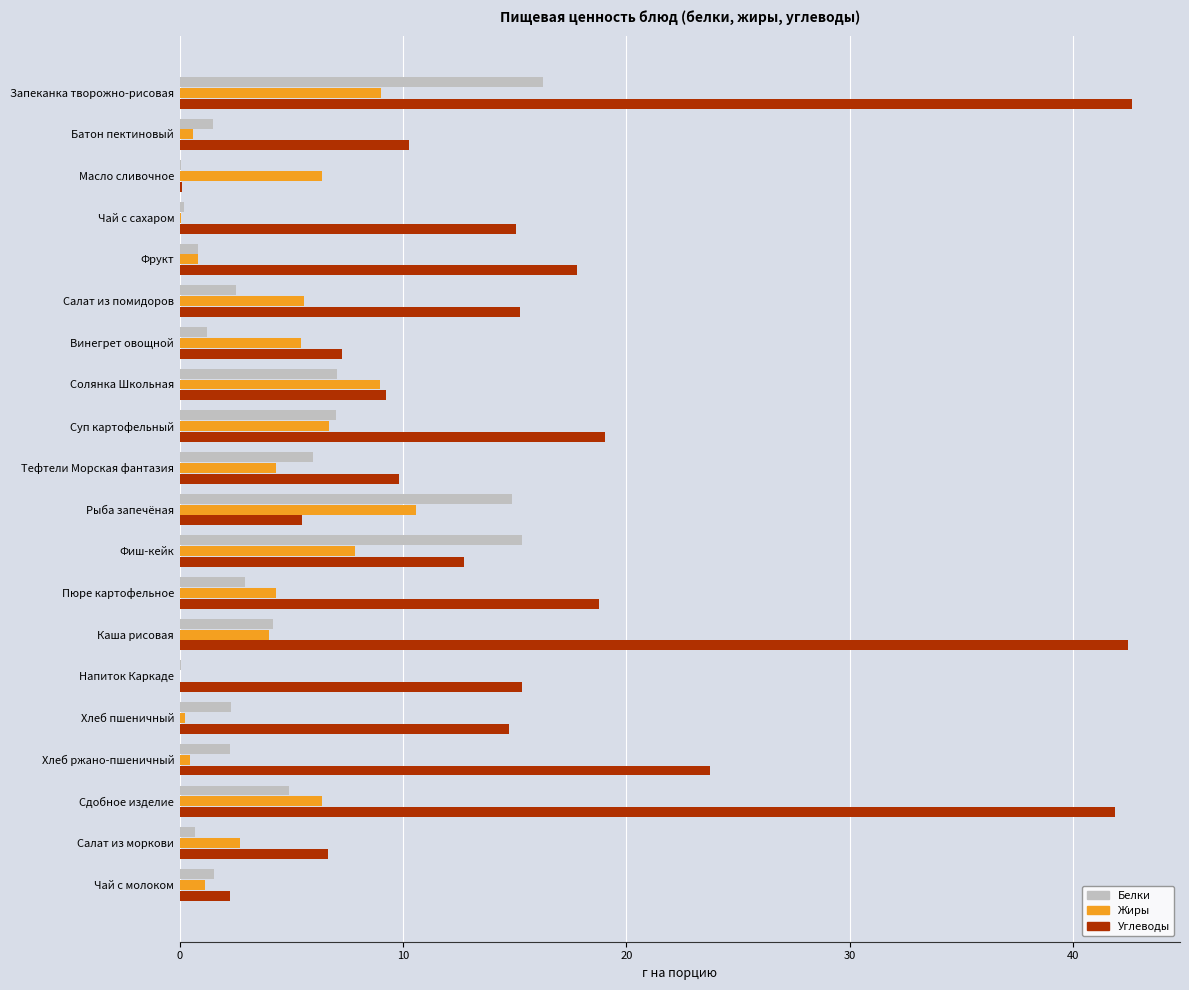

The value of Жиры at Пюре картофельное is 1.6. True or false?

False